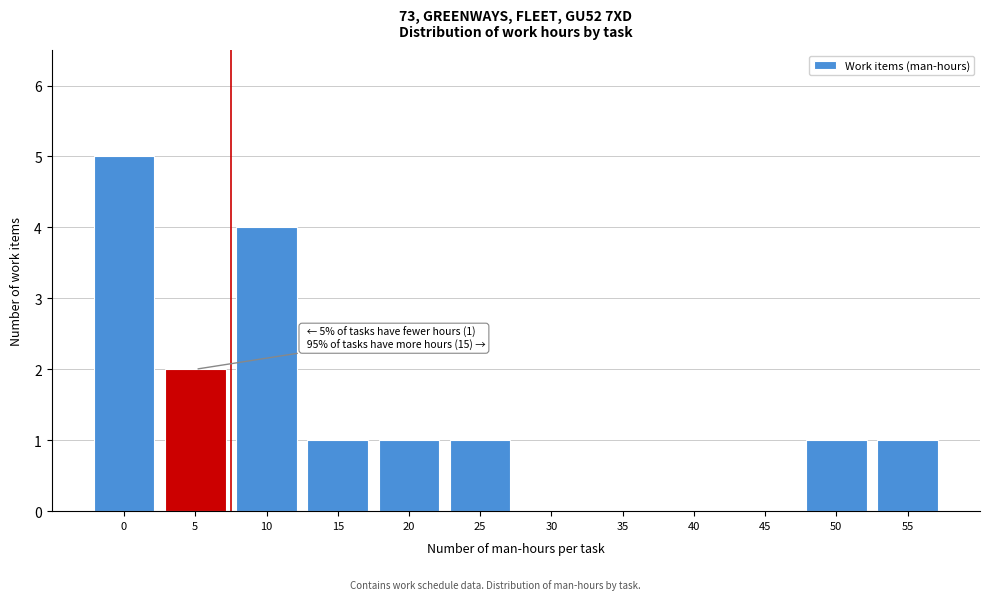

Reading right to left, what are all the values shown in this chart?

55=1	50=1	45=0	40=0	35=0	30=0	25=1	20=1	15=1	10=4	5=2	0=5